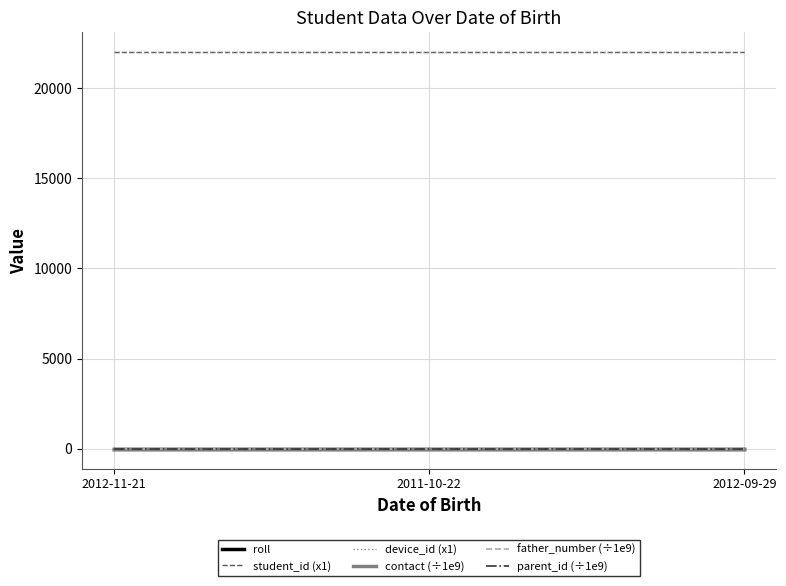

Reading right to left, extract all data points from this chart.

roll: 5.0	4.0	3.0
student_id (x1): 22005.0	22004.0	22003.0
device_id (x1): 22005.0	22004.0	22003.0
contact (÷1e9): 1.7	1.8	1.7
father_number (÷1e9): 1.7	1.8	1.7
parent_id (÷1e9): 1.7	1.8	1.7